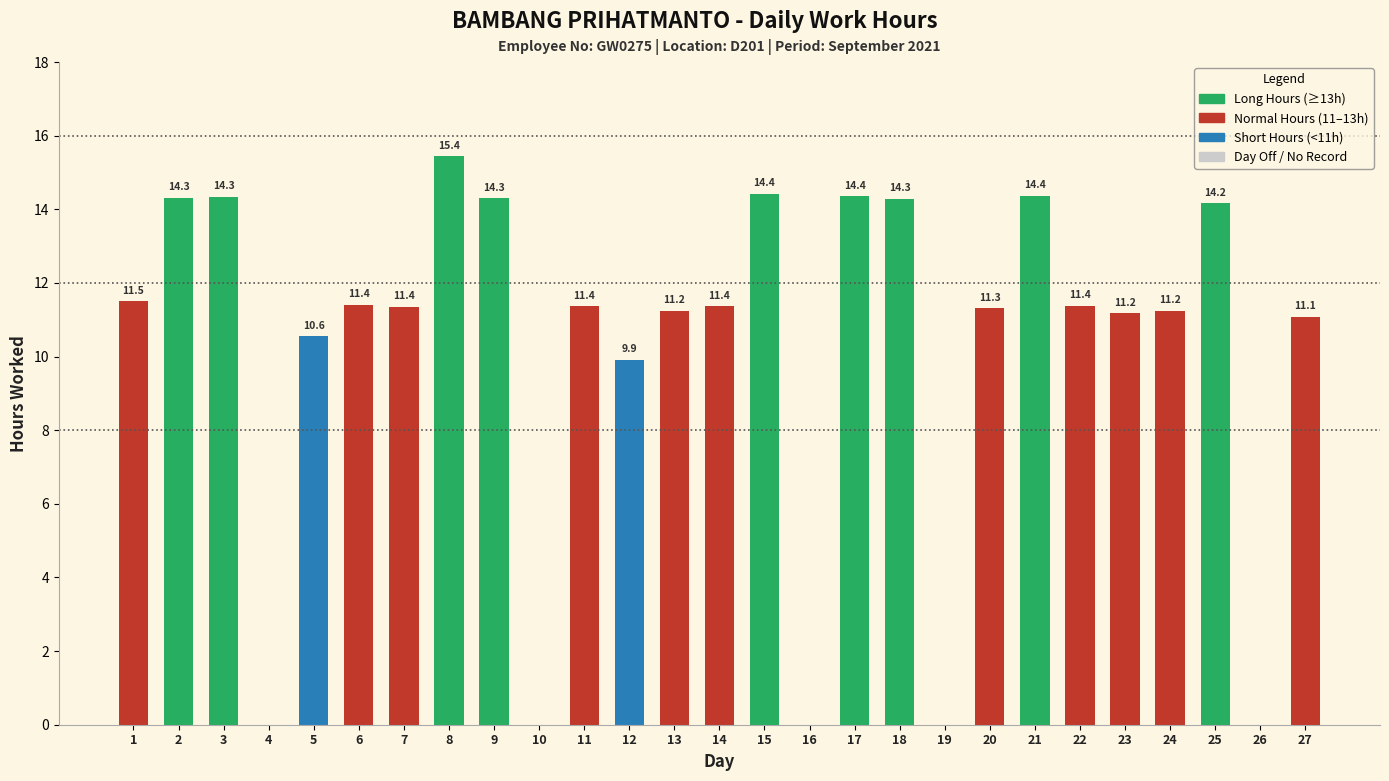

The chart shows a value of 11.1 at 27. True or false?

True